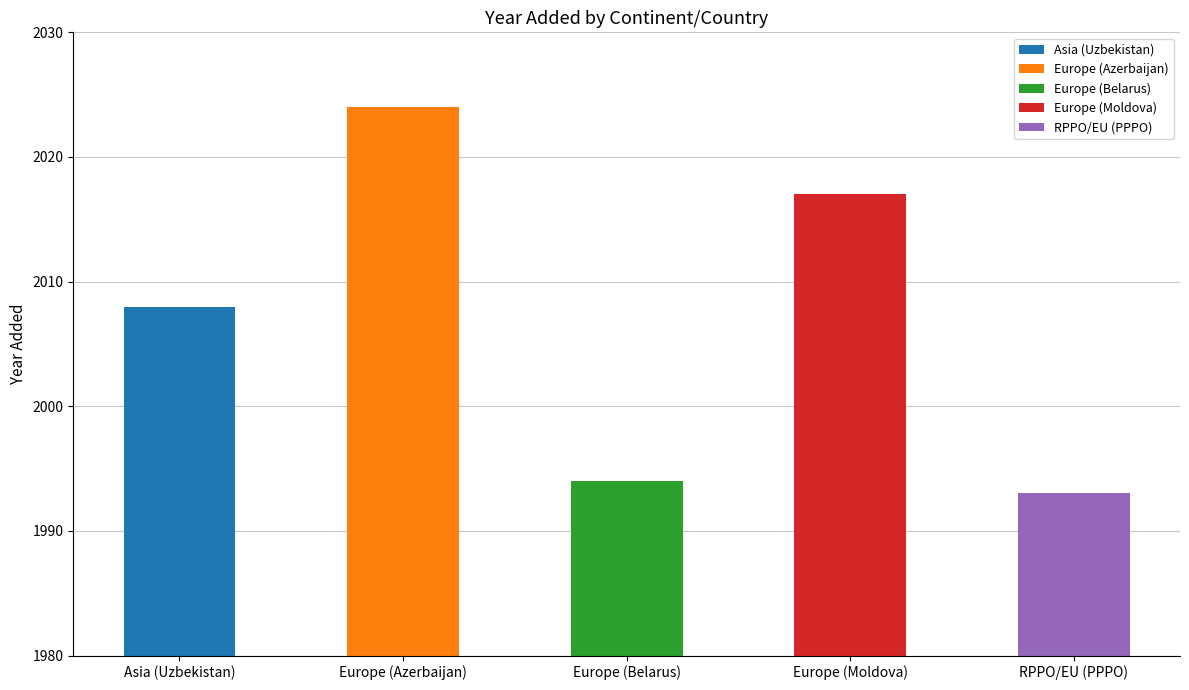

Does the chart contain any negative values?

No